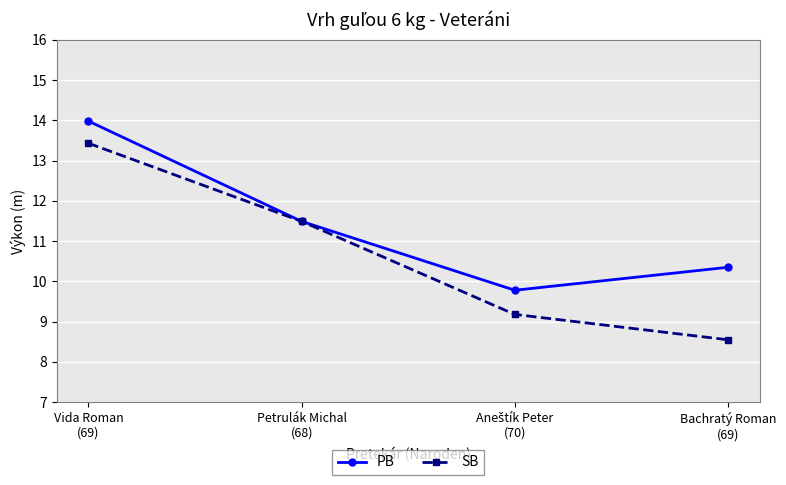

True or false: SB has more than 2 interior local peaks.

False